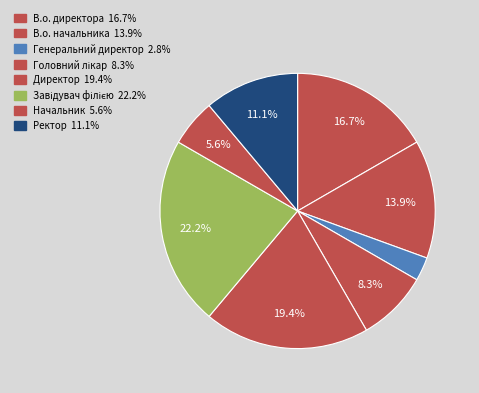

Is the sum of Головний лікар and Ректор greater than half?

No